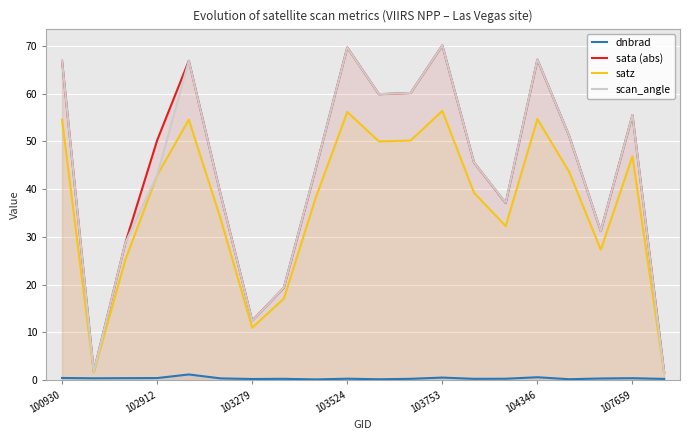

How many data points does each series have?

20